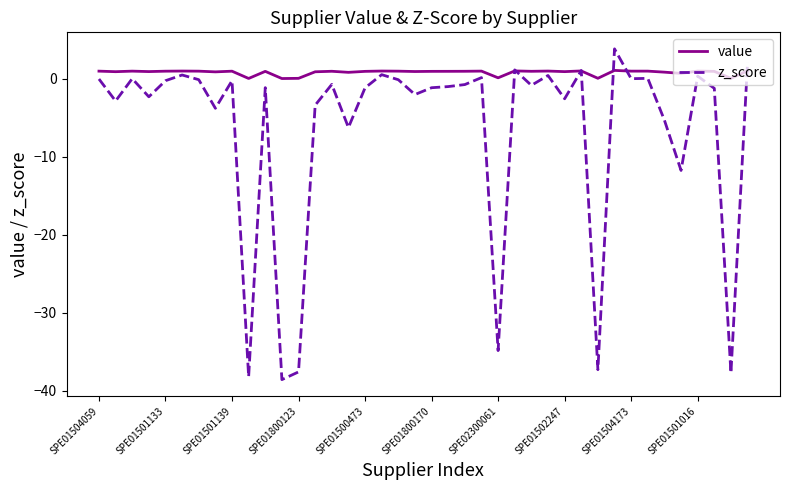

Which series has the largest total across all categories?

value